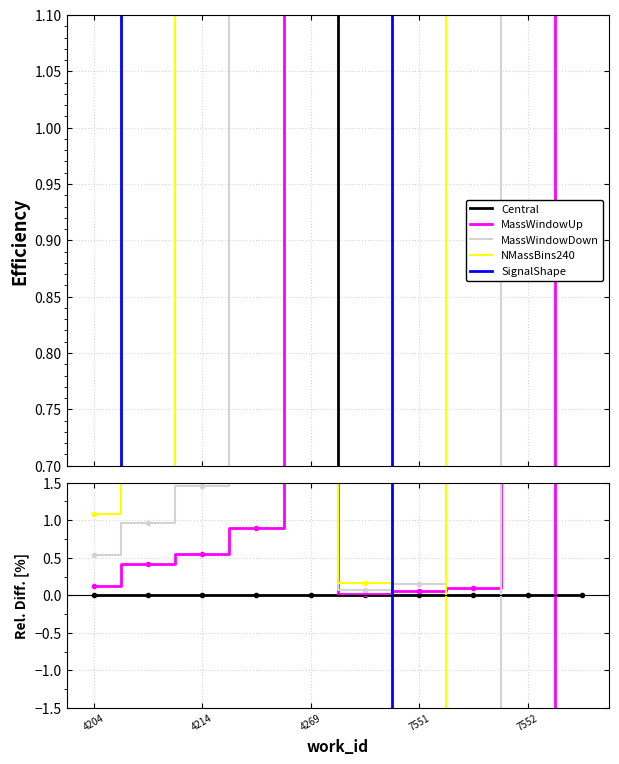

What is the difference between the highest and lowest values at 4269?

97.1